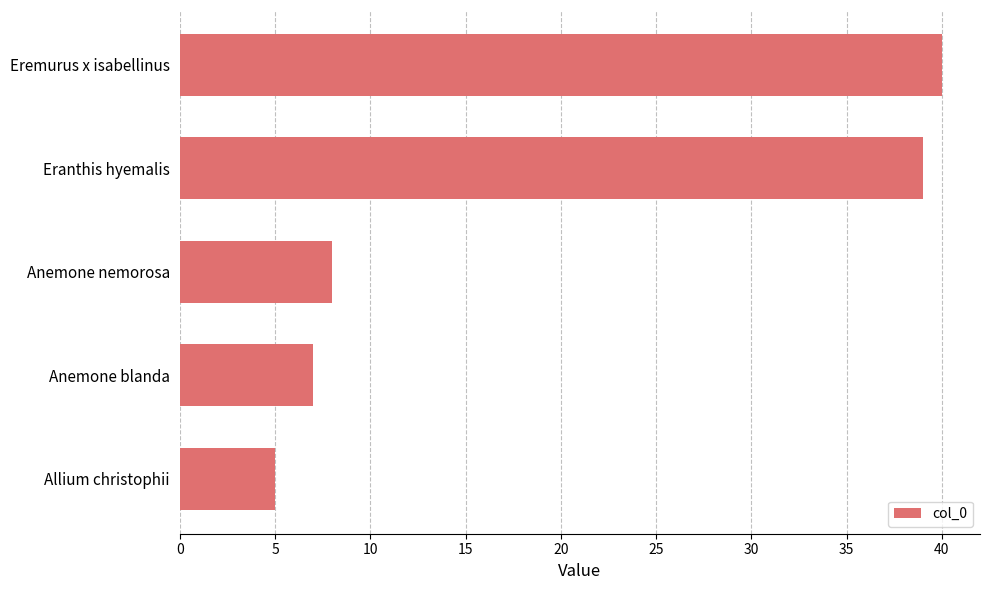

Is it true that the value at Eranthis hyemalis is 59?

False